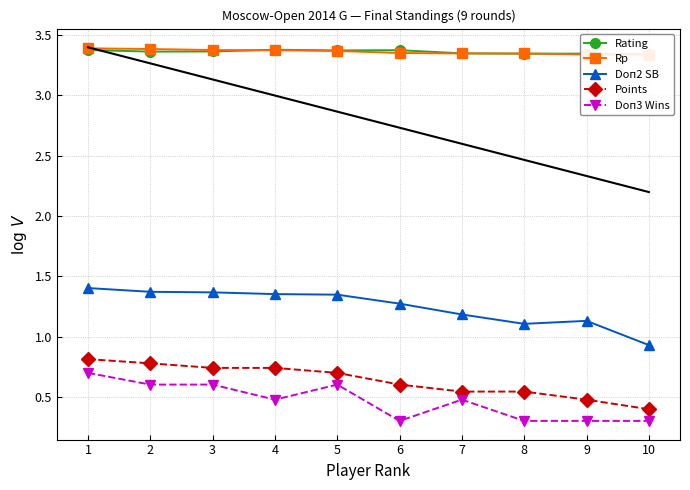

How many lines are shown in the chart?

5